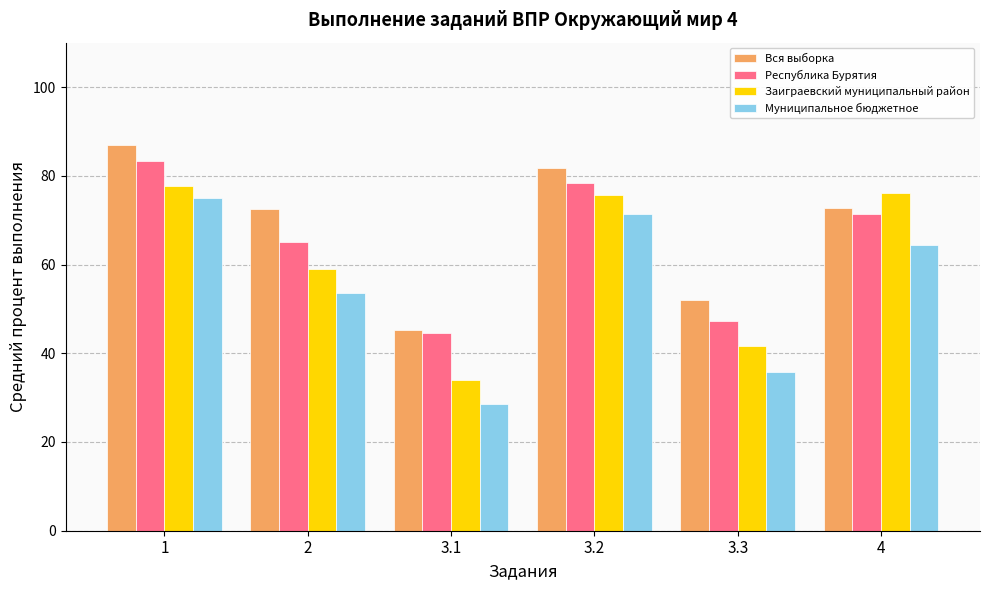

True or false: Вся выборка has a value of 72.8 at 4.

True